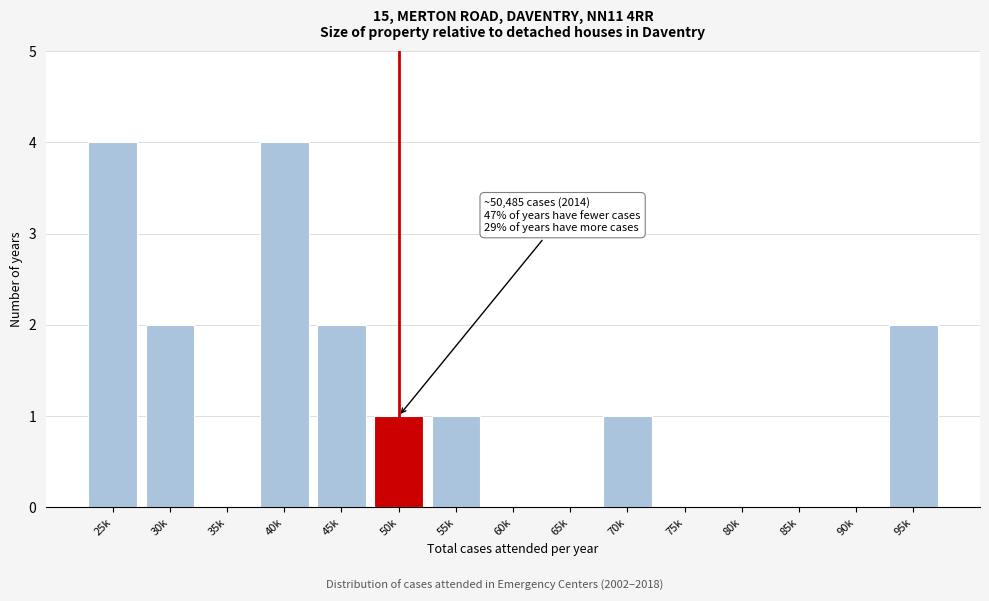

Reading left to right, transcribe all the data shown in this chart.

25k=4	30k=2	35k=0	40k=4	45k=2	50k=1	55k=1	60k=0	65k=0	70k=1	75k=0	80k=0	85k=0	90k=0	95k=2